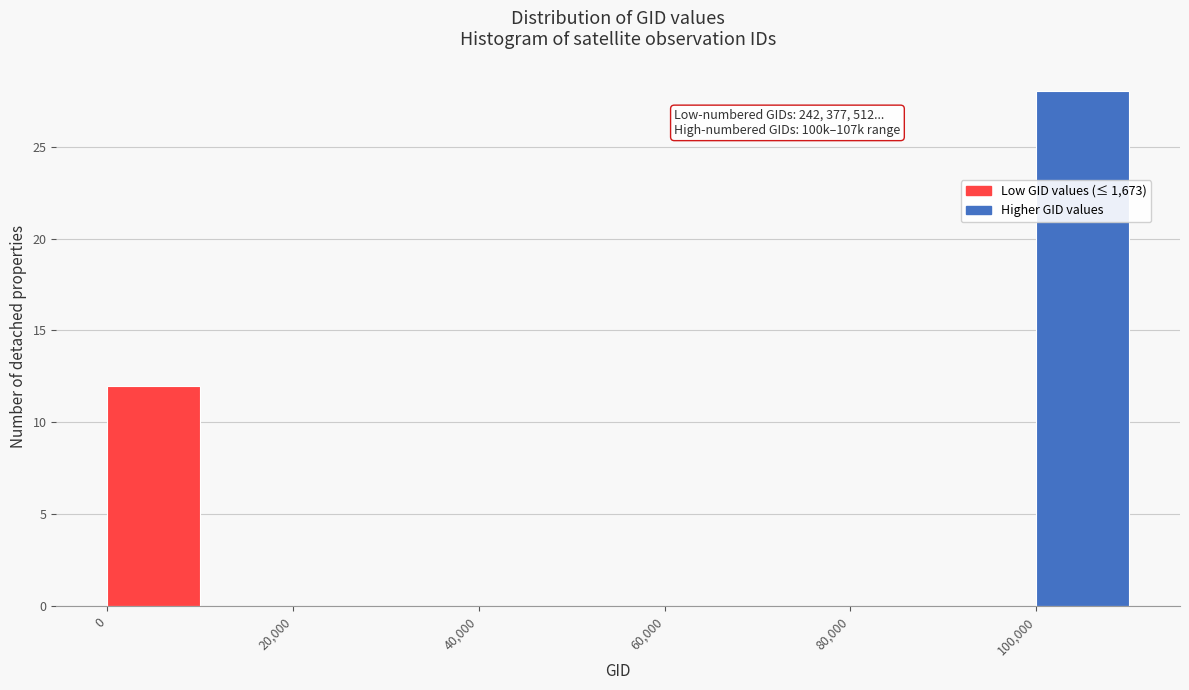

Which range on the x-axis has the tallest bar?

100000 to 110000